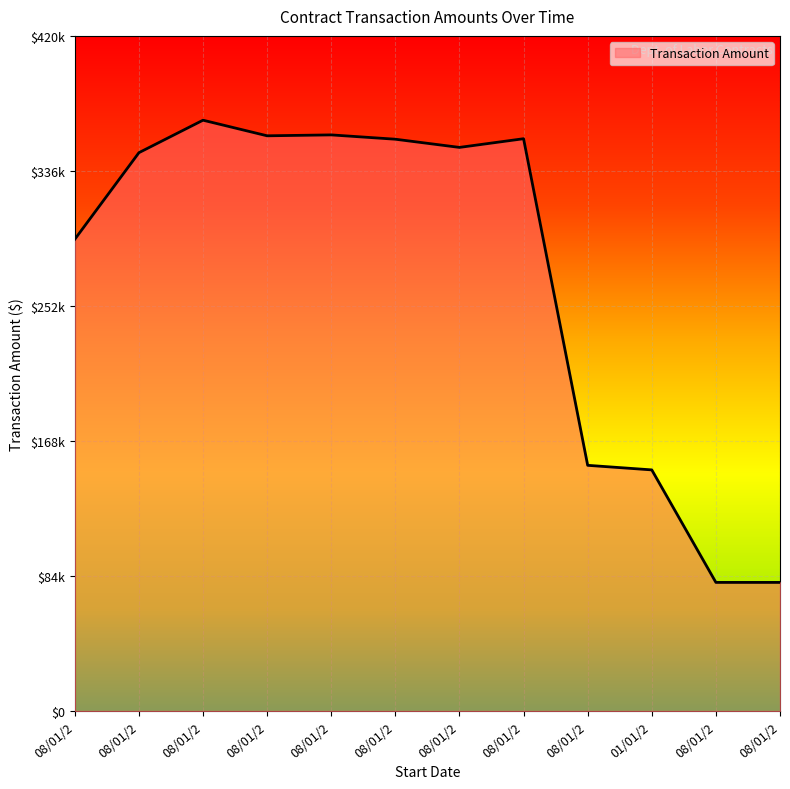

What is the label of the 5th point from the left?

08/01/2